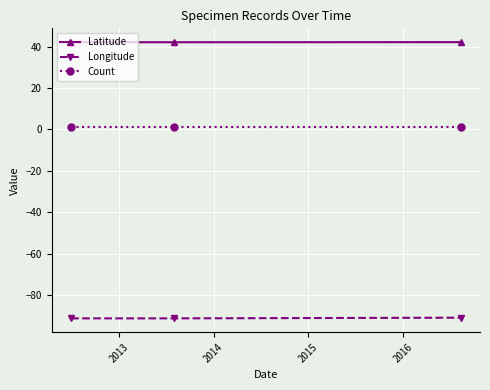

Which series has the largest total across all categories?

Latitude